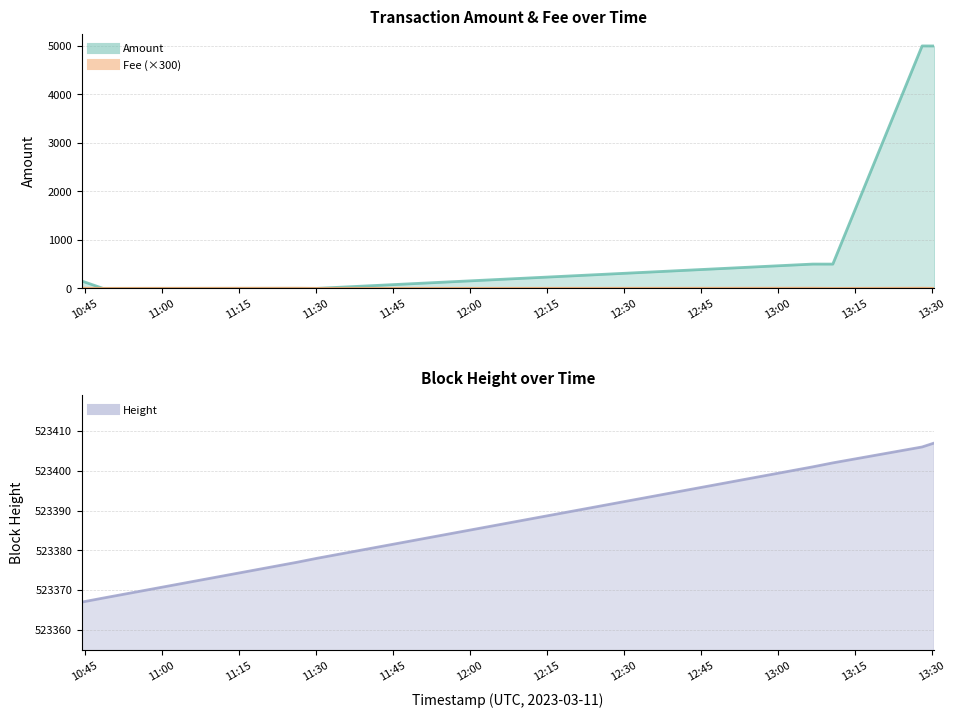

The value of Amount at 2023-03-11 11:30:10 is 0.0. True or false?

True